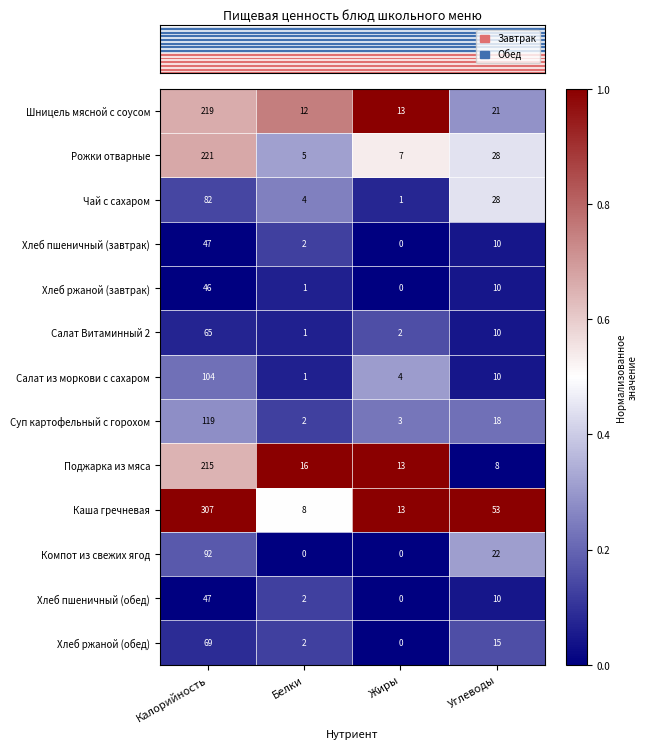

What is the sum of all Каша гречневая values?

381